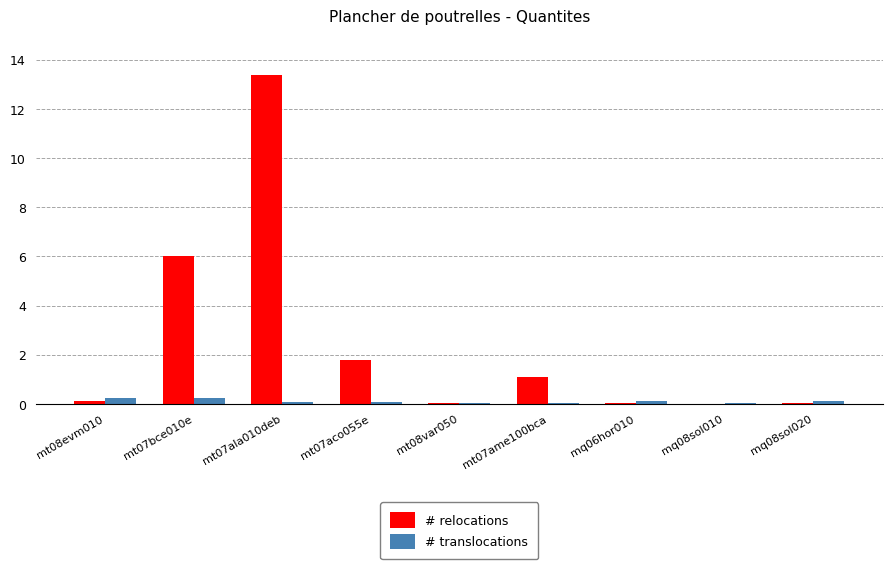

How many groups of bars are there?

9